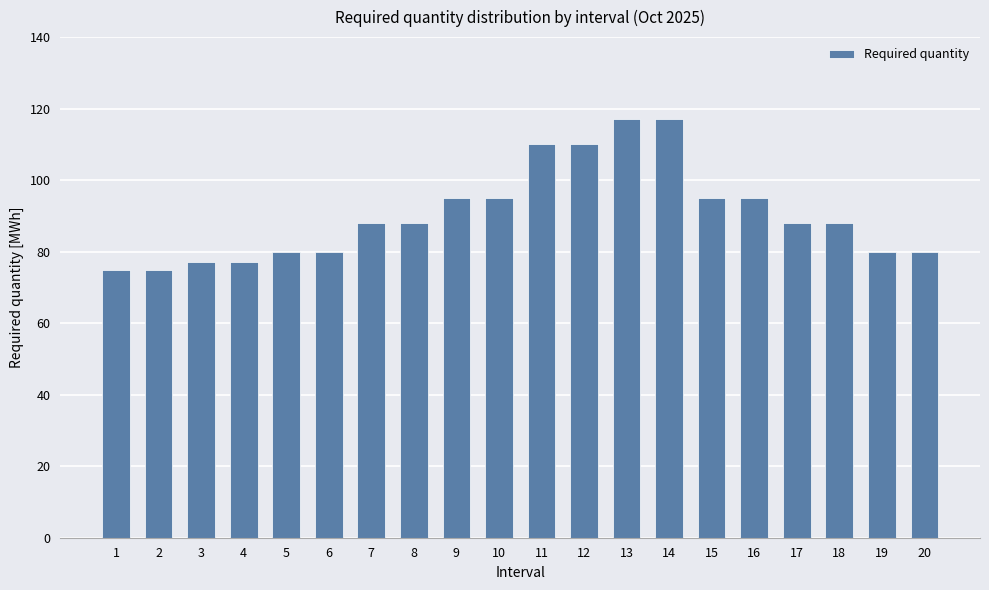

Count the number of categories in the chart.

20